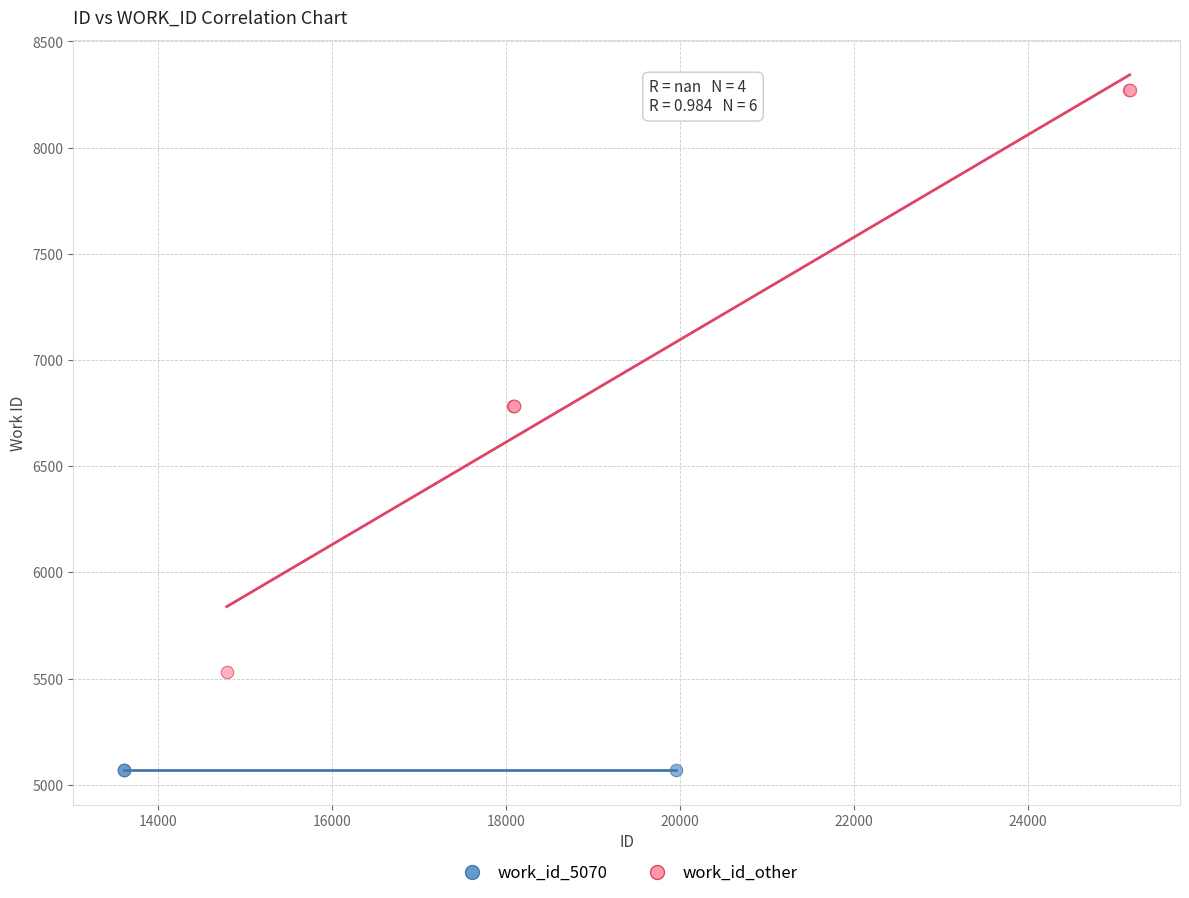

Which series reaches the minimum Y coordinate?

work_id_5070